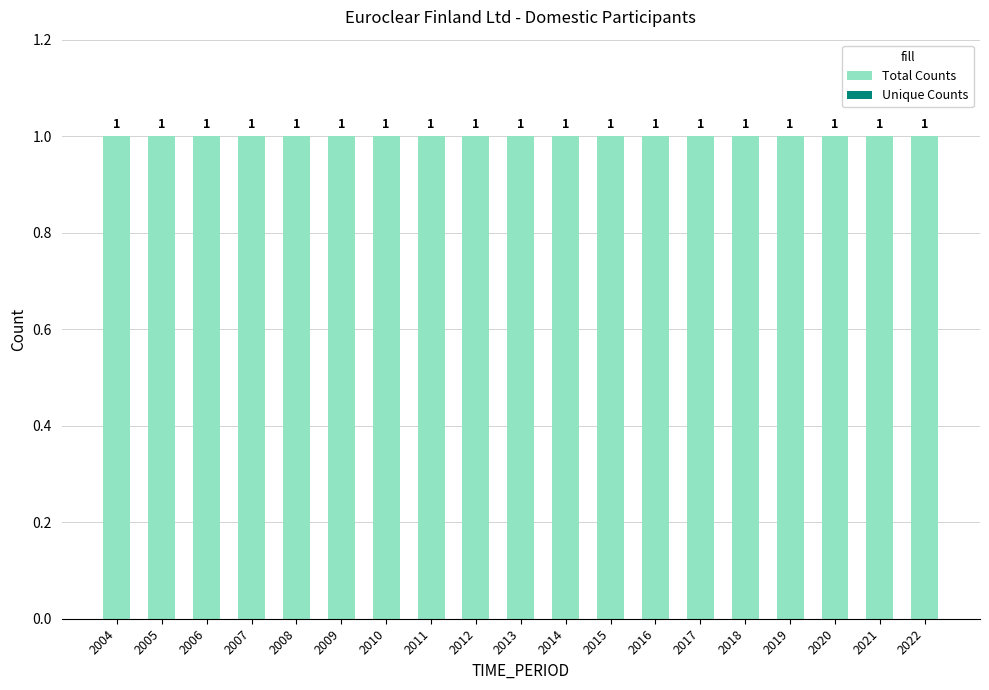

Reading right to left, what are all the values shown in this chart?

Total Counts: 2022=1	2021=1	2020=1	2019=1	2018=1	2017=1	2016=1	2015=1	2014=1	2013=1	2012=1	2011=1	2010=1	2009=1	2008=1	2007=1	2006=1	2005=1	2004=1
Unique Counts: 2022=0	2021=0	2020=0	2019=0	2018=0	2017=0	2016=0	2015=0	2014=0	2013=0	2012=0	2011=0	2010=0	2009=0	2008=0	2007=0	2006=0	2005=0	2004=0